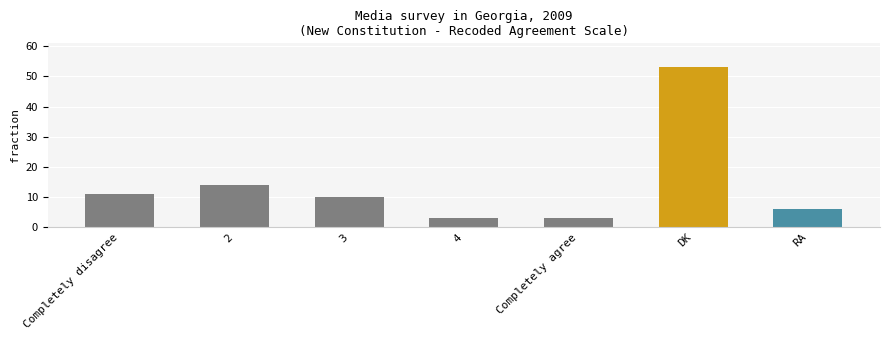

How many bars are there in total?

7